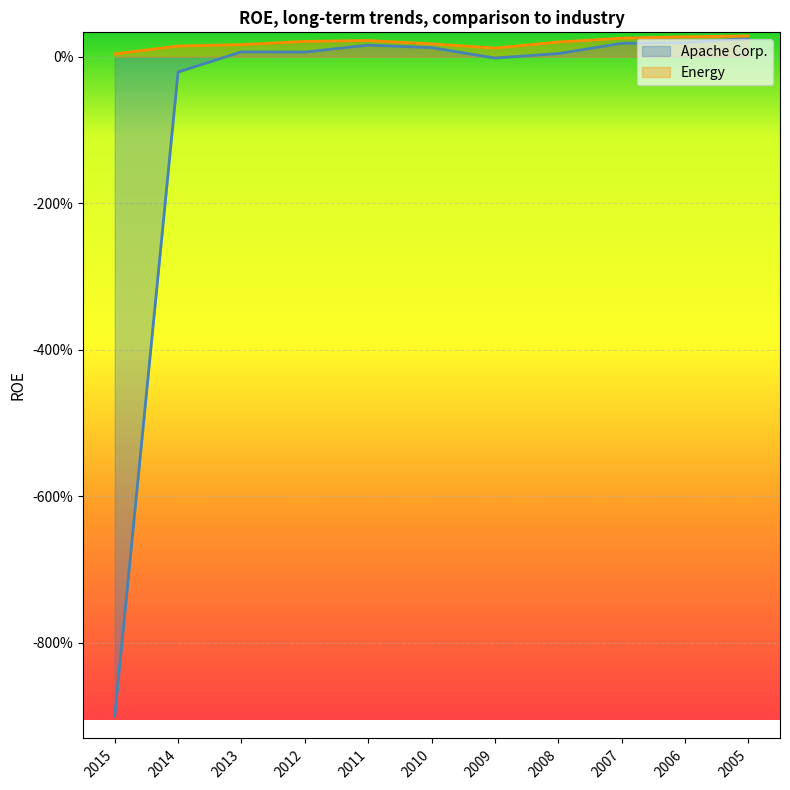

What are all the series names shown in the legend?

Apache Corp., Energy